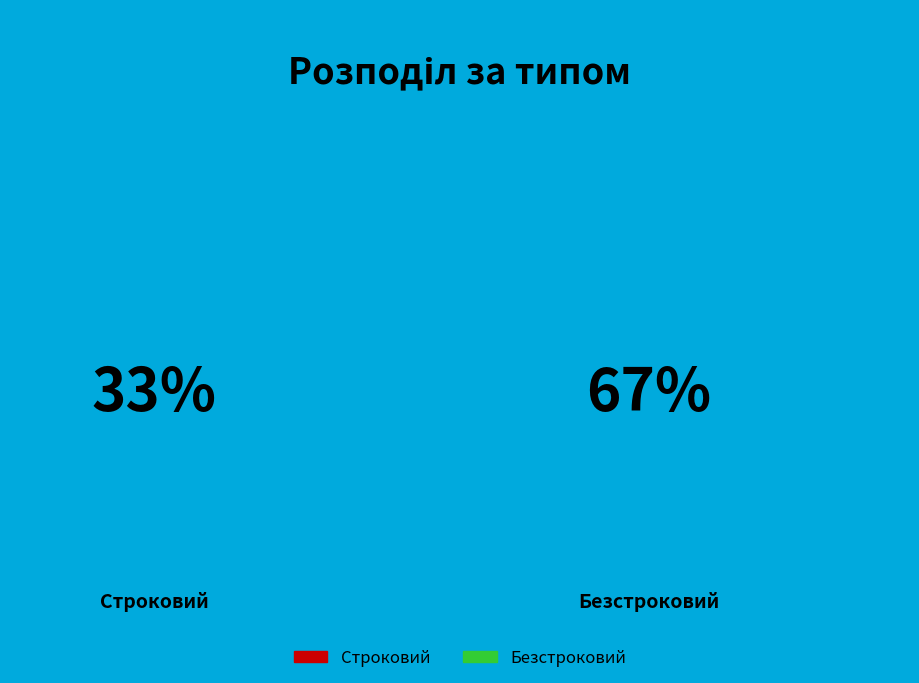

How many slices are in this pie chart?

2